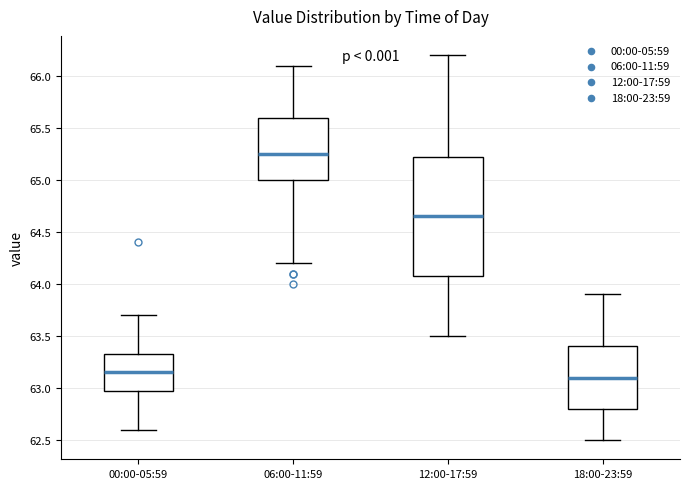

Where is the upper edge of the box for 12:00-17:59 on the y-axis? The values are not printed on the chart, so give them approximately, as read against the axis.

65.25